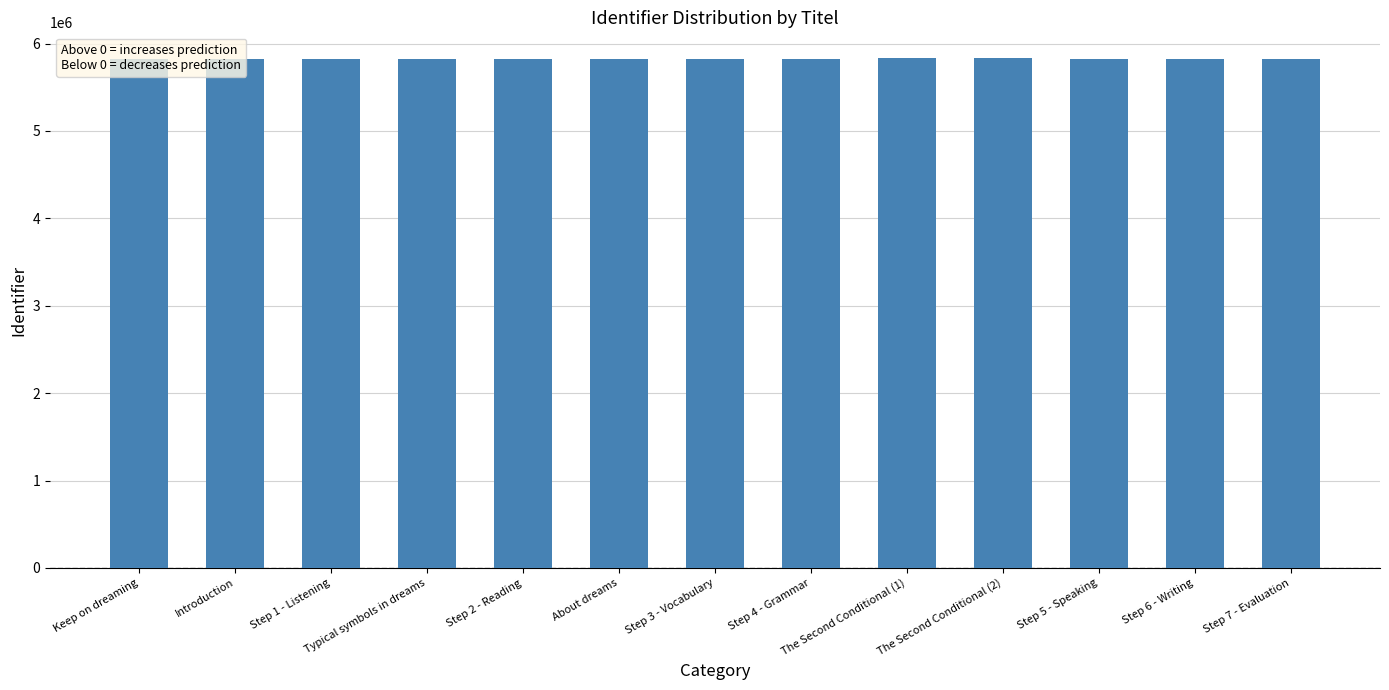

Read the value at Keep on dreaming.

5822567